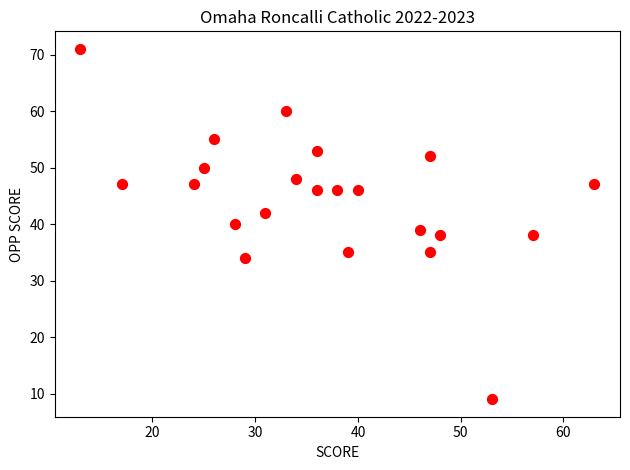

What is the range of Y values (max minus min)?

62